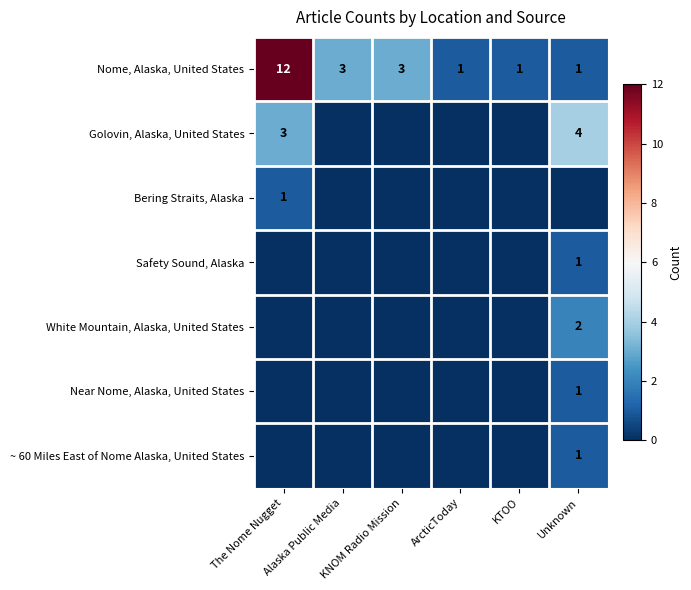

What is the difference between the highest and lowest values at The Nome Nugget?

12